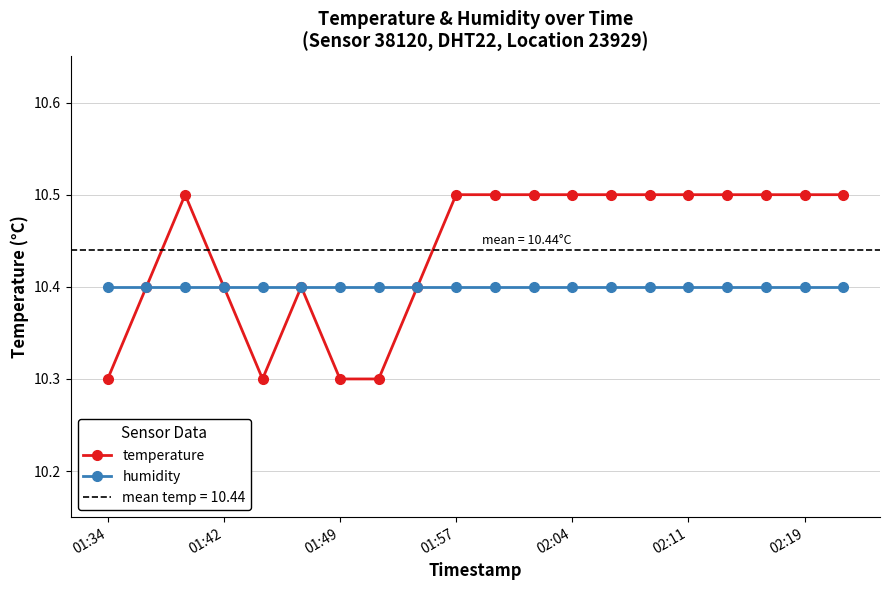

True or false: temperature and humidity intersect in this chart.

True